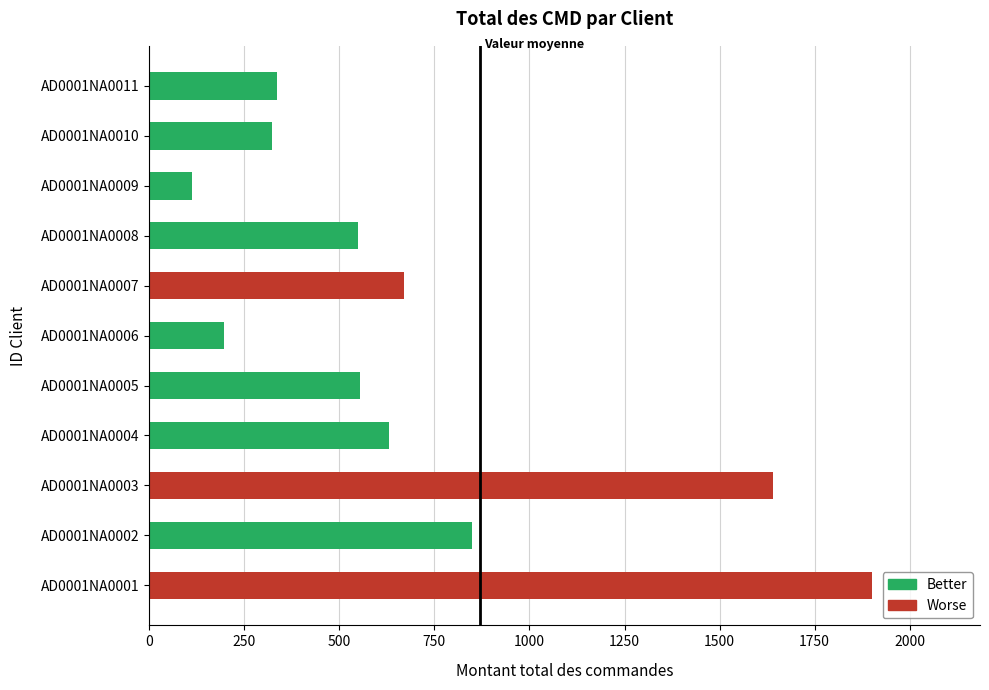

Count the number of values greater than 554.

6